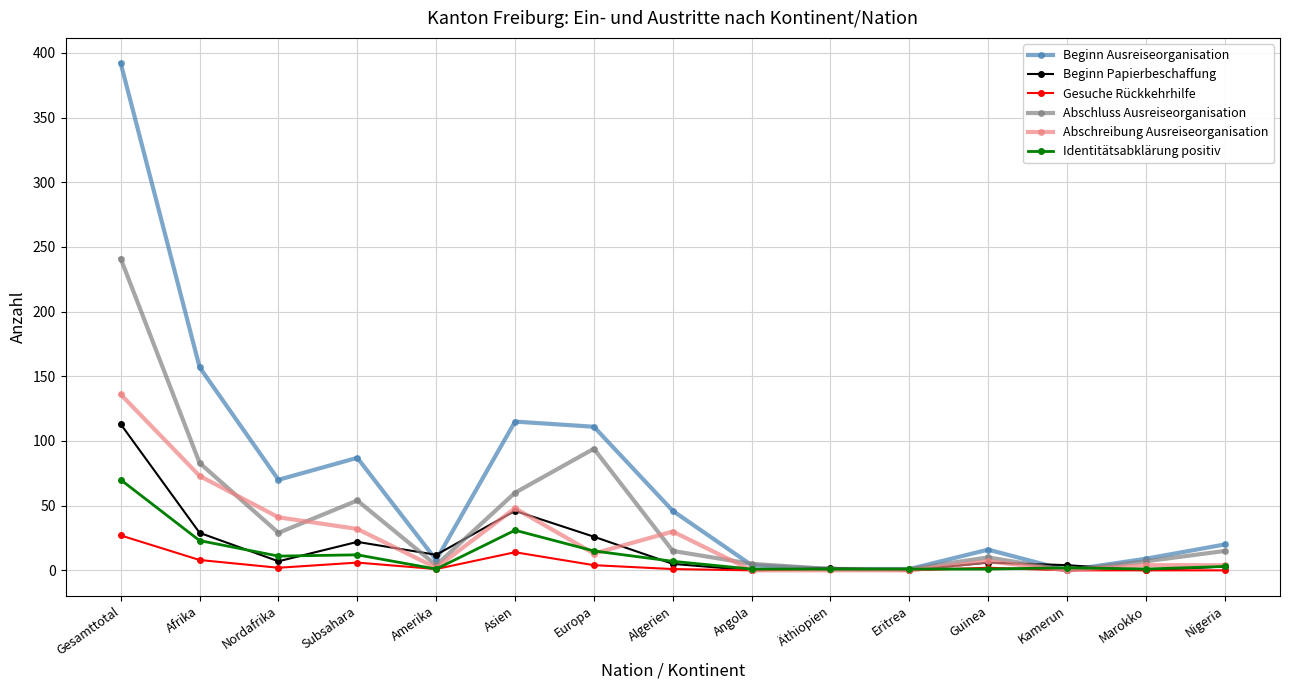

Between which two adjacent categories do Beginn Ausreiseorganisation and Beginn Papierbeschaffung first intersect?

Subsahara and Amerika